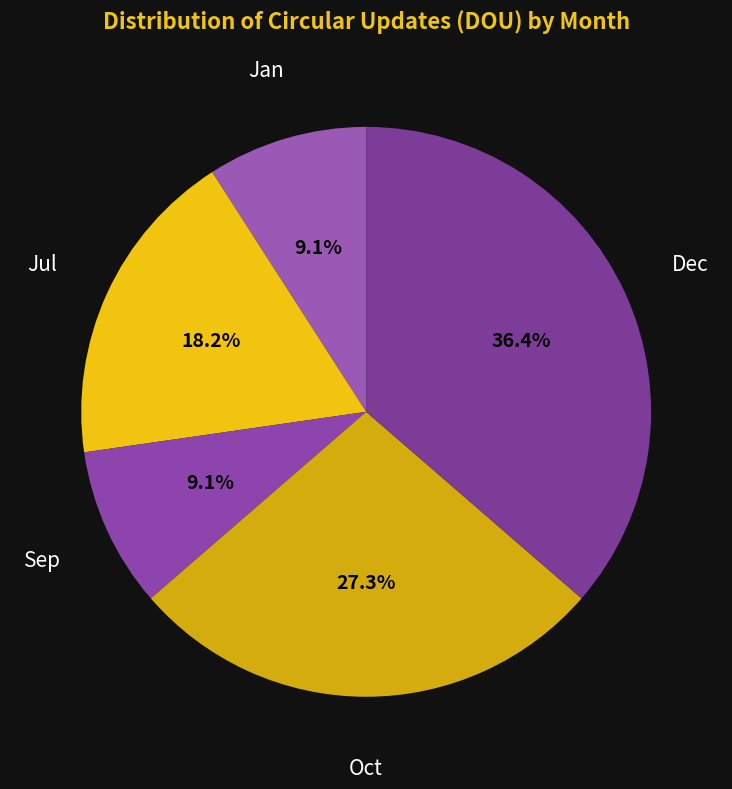

Is it true that Jul is 18% of the pie?

True